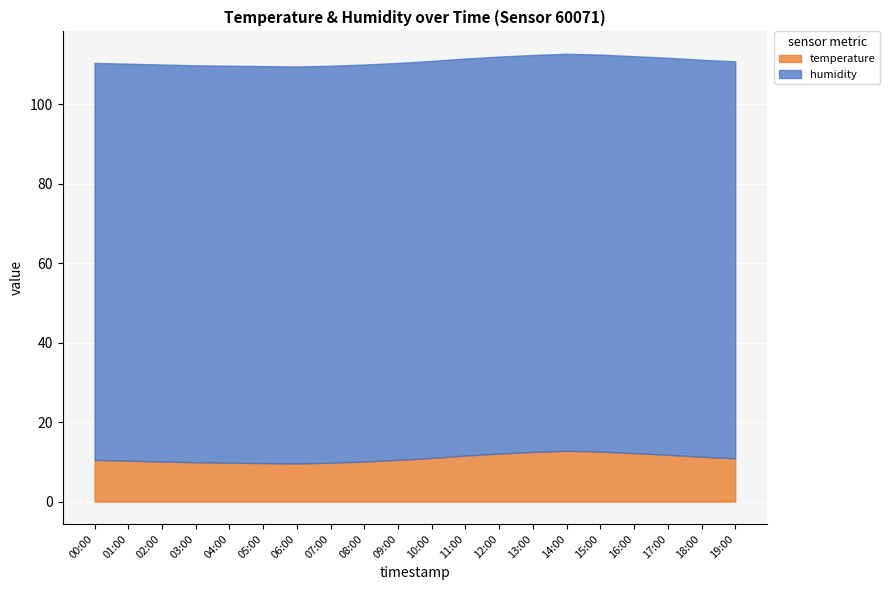

Is the value of temperature at 19:00 greater than the value of humidity at 04:00?

No